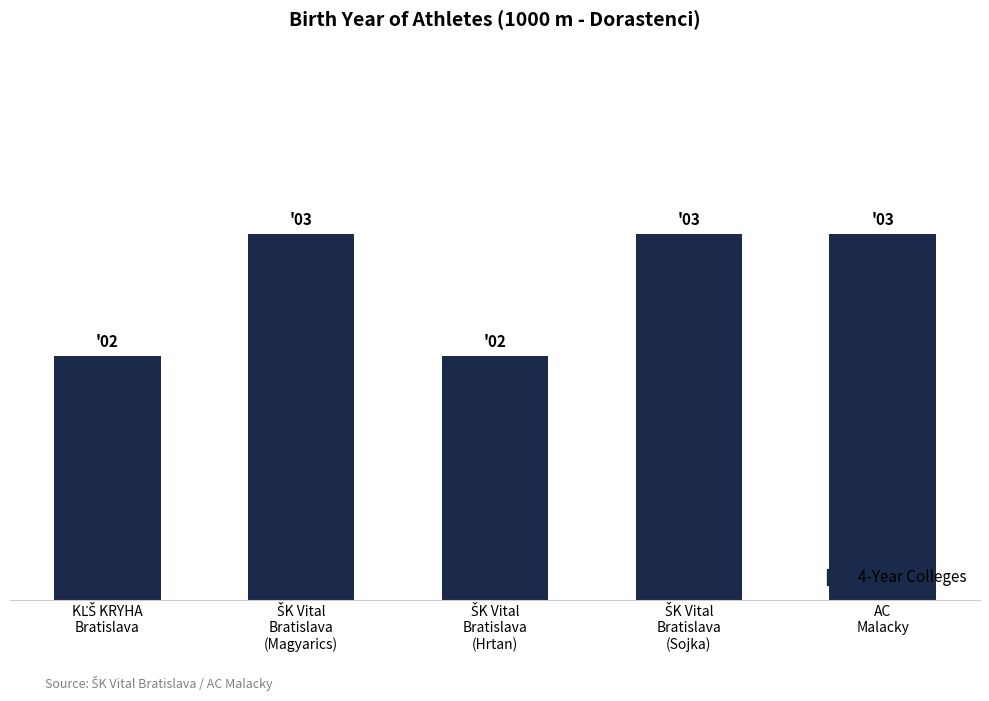

Are the bars horizontal?

No